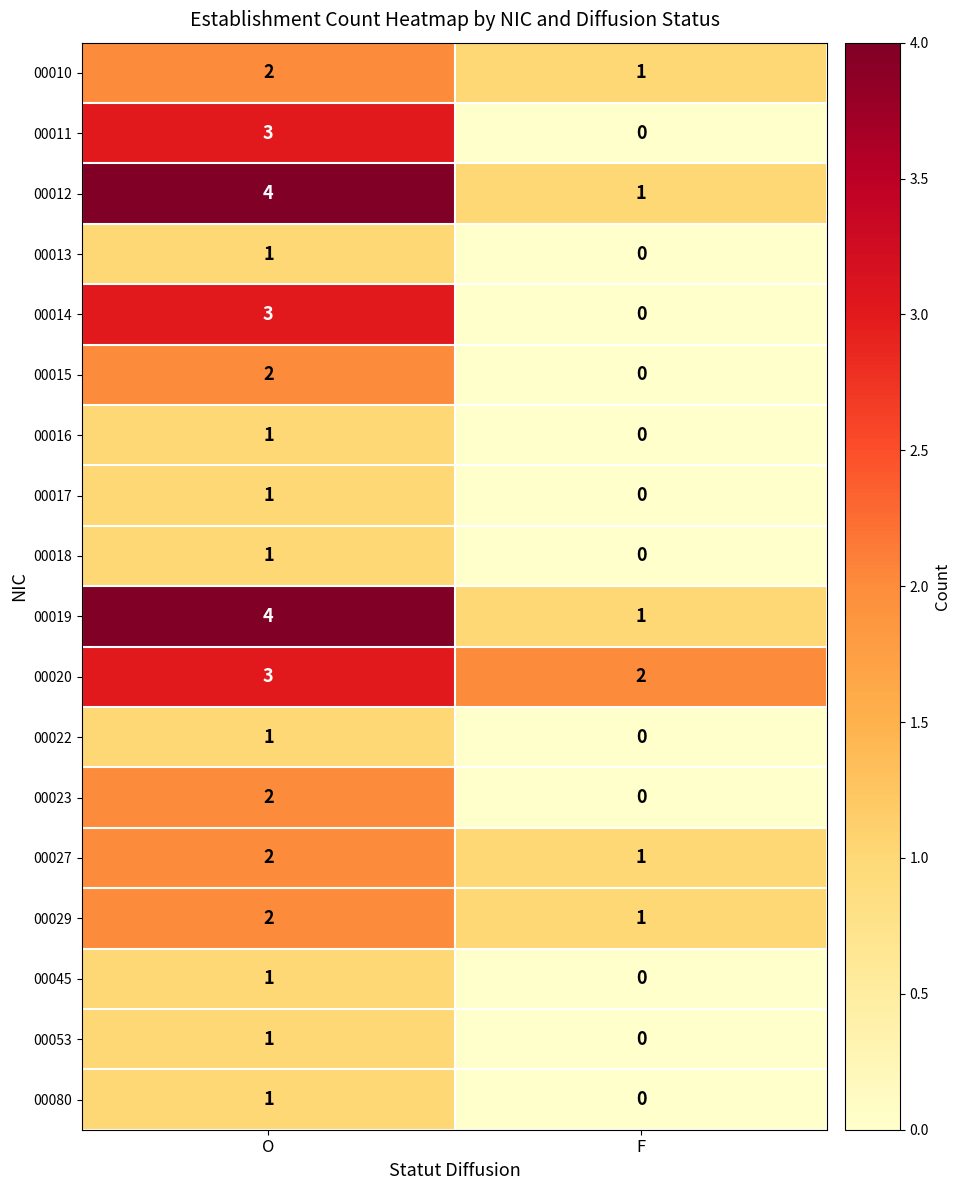

What is the sum of all 00012 values?

5